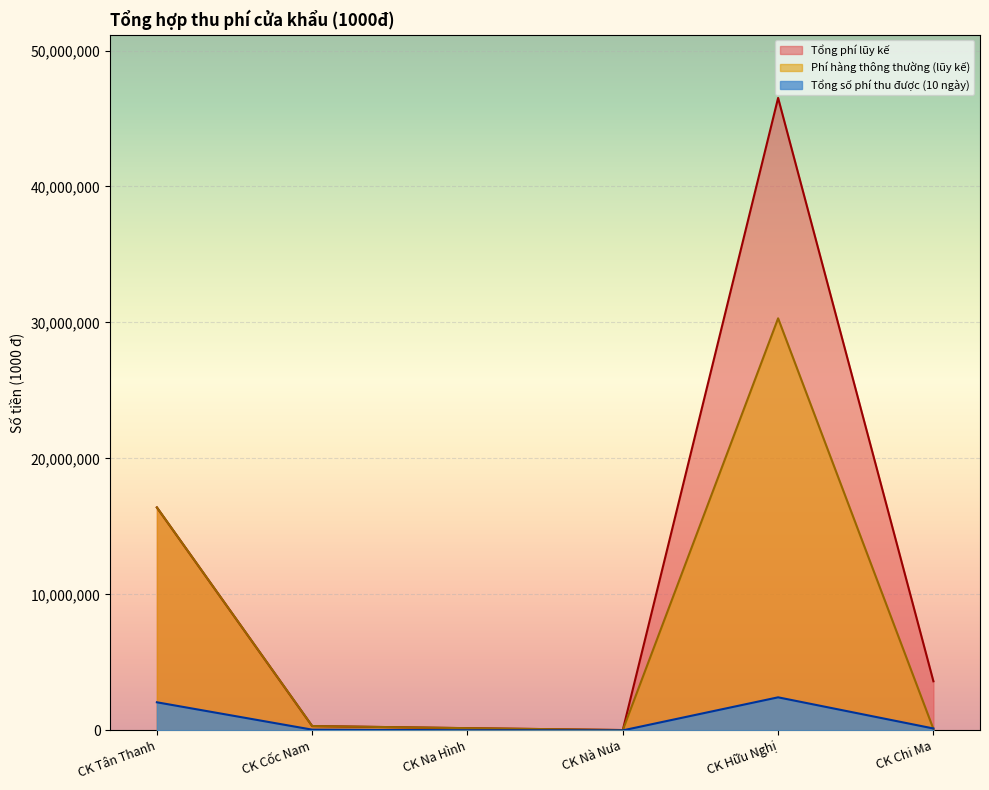

List the series in order of their peak value, lowest first.

Tổng số phí thu được (10 ngày), Phí hàng thông thường (lũy kế), Tổng phí lũy kế